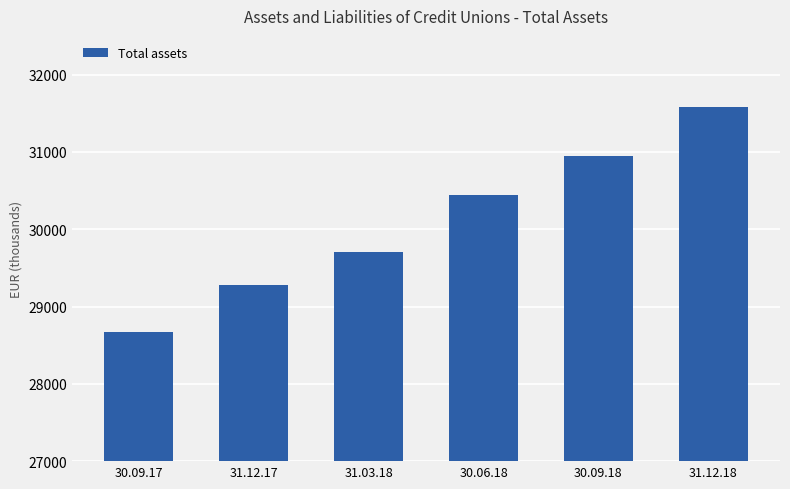

Reading right to left, what are all the values shown in this chart?

31578.7	30950.7	30437.3	29710.0	29273.1	28671.5